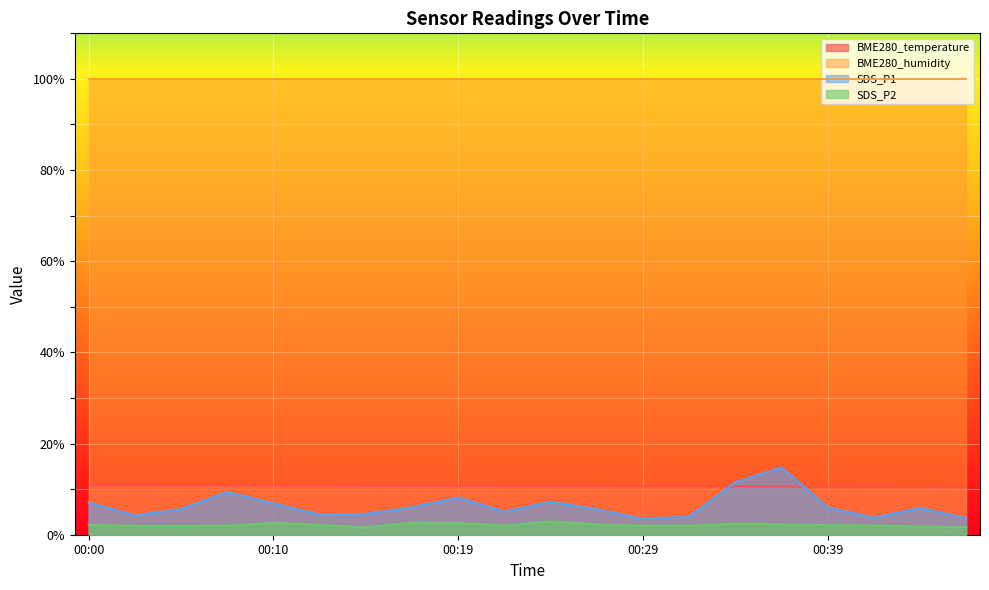

True or false: SDS_P2 has a value of 2.0 at 00:29.

True